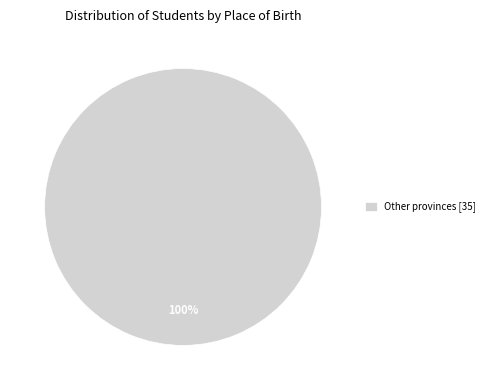

Rank the categories by value from lowest to highest.

Other provinces [35]